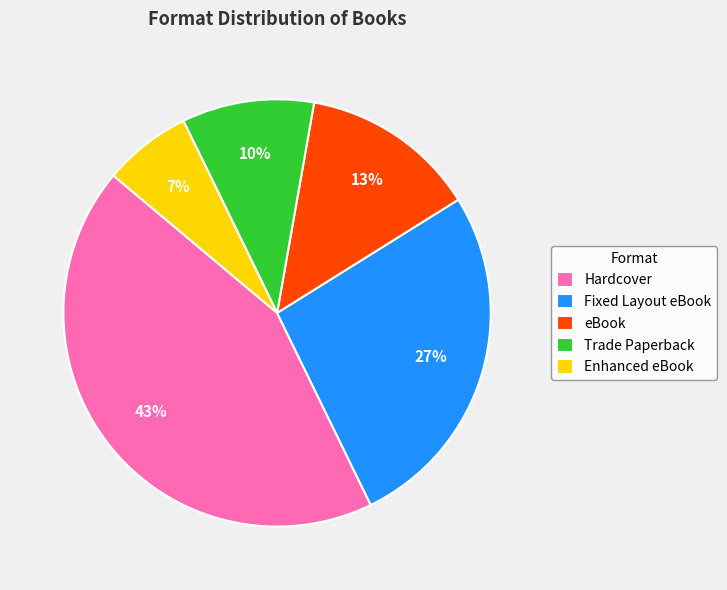

Which has a higher value, Fixed Layout eBook or Enhanced eBook?

Fixed Layout eBook